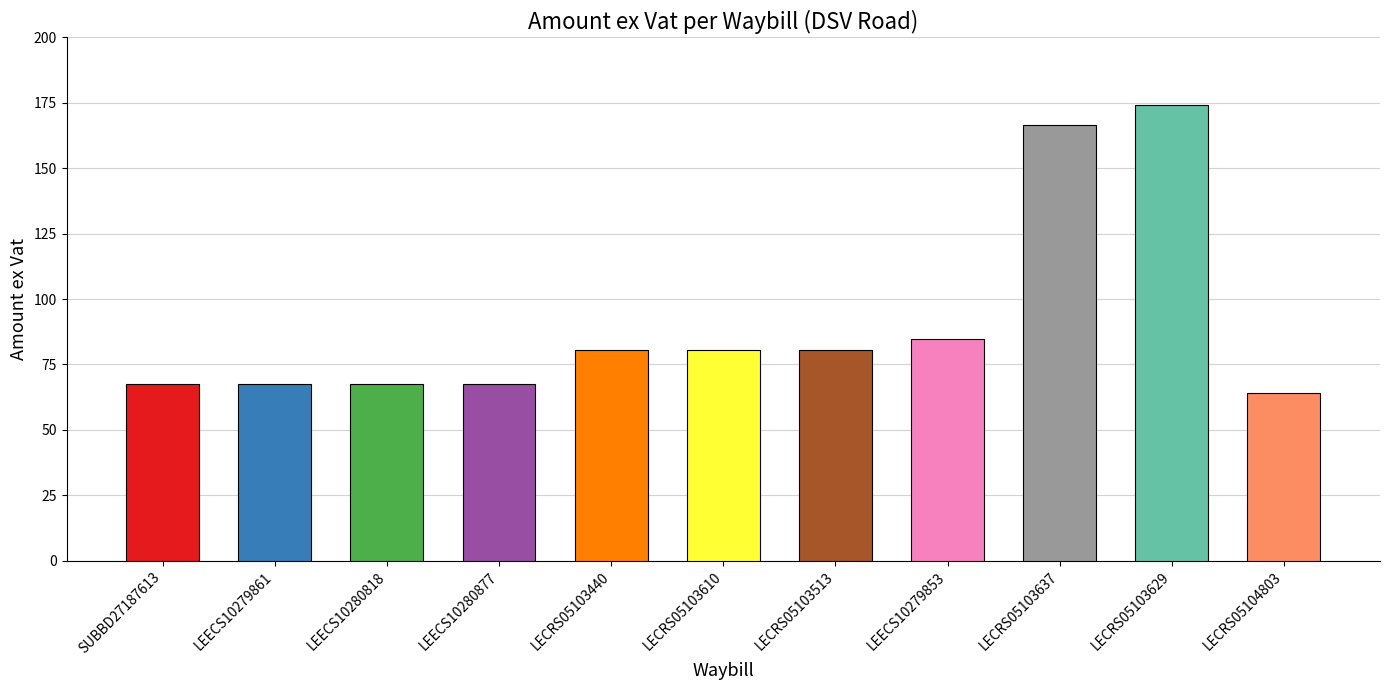

Where does the data first go above 80?

LECRS05103440